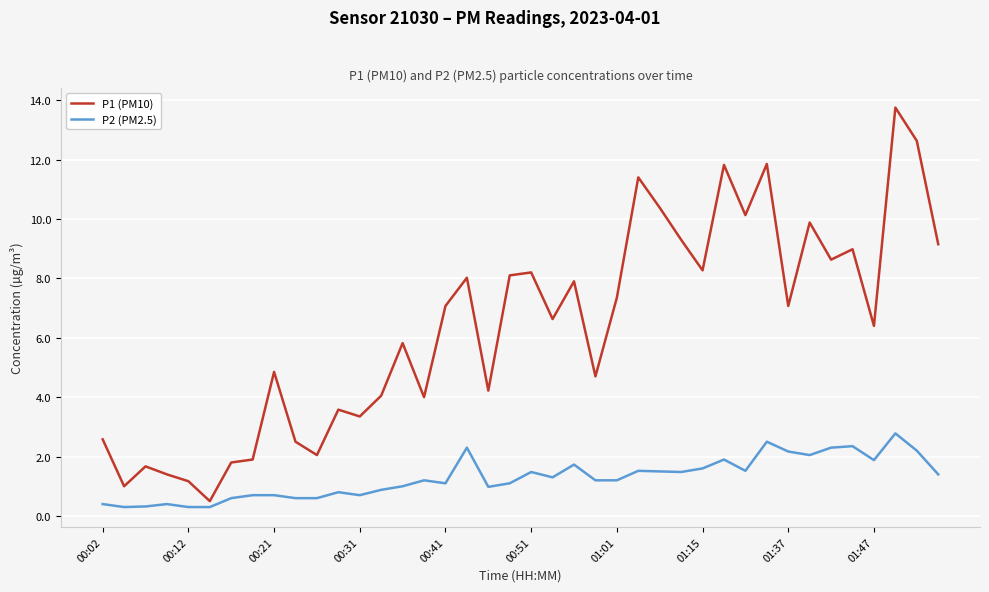

What is the lowest value of the P2 (PM2.5) series?

0.3